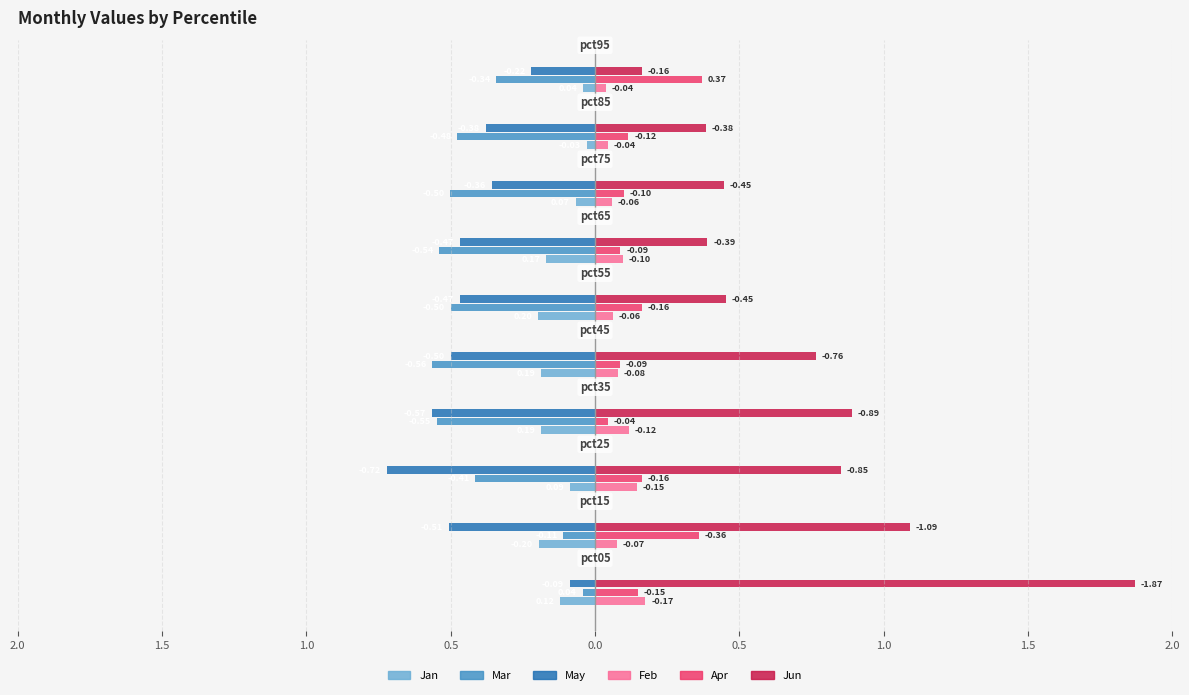

What is the maximum value for May?

-0.1